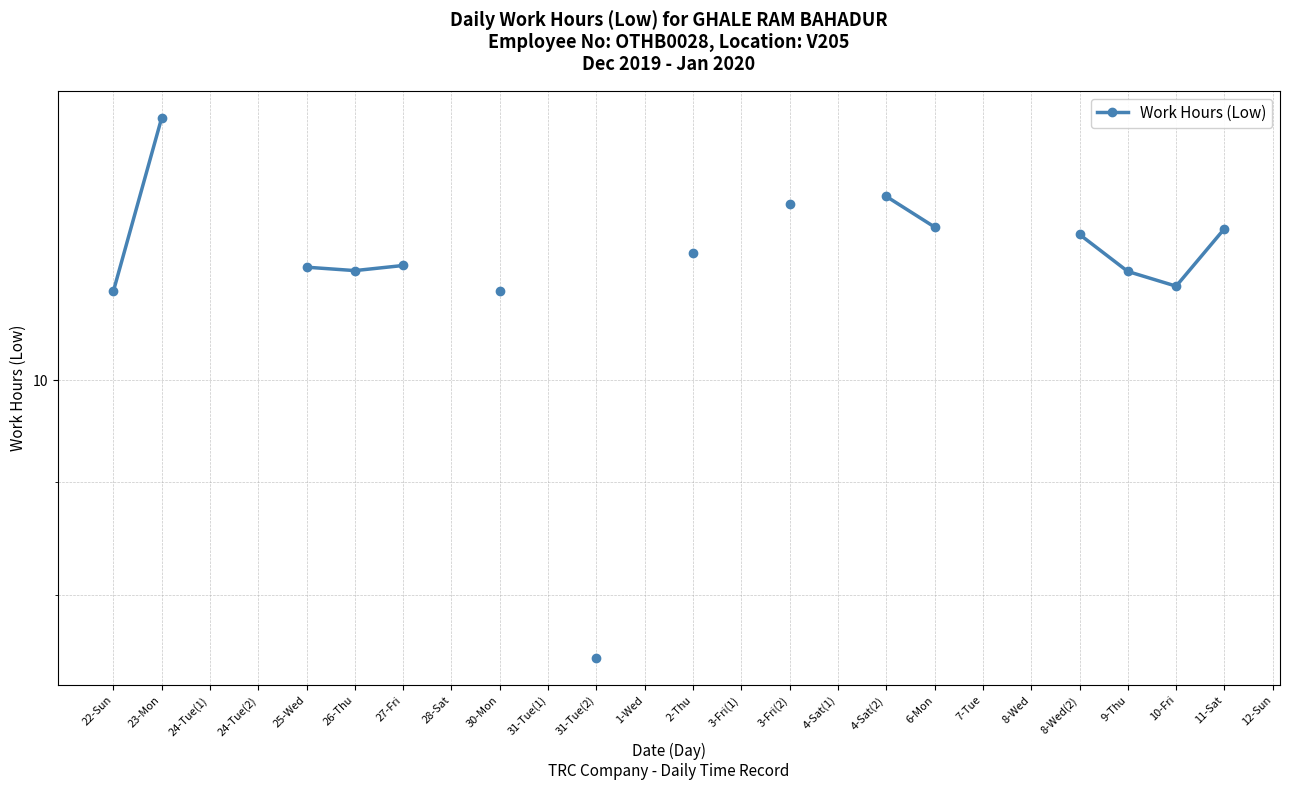

How many positive values are there?

15